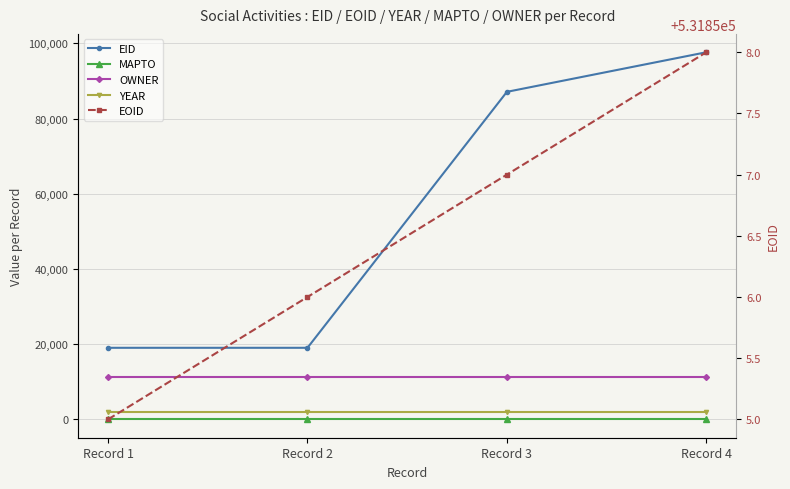

List the series in order of their peak value, lowest first.

MAPTO, YEAR, OWNER, EID, EOID